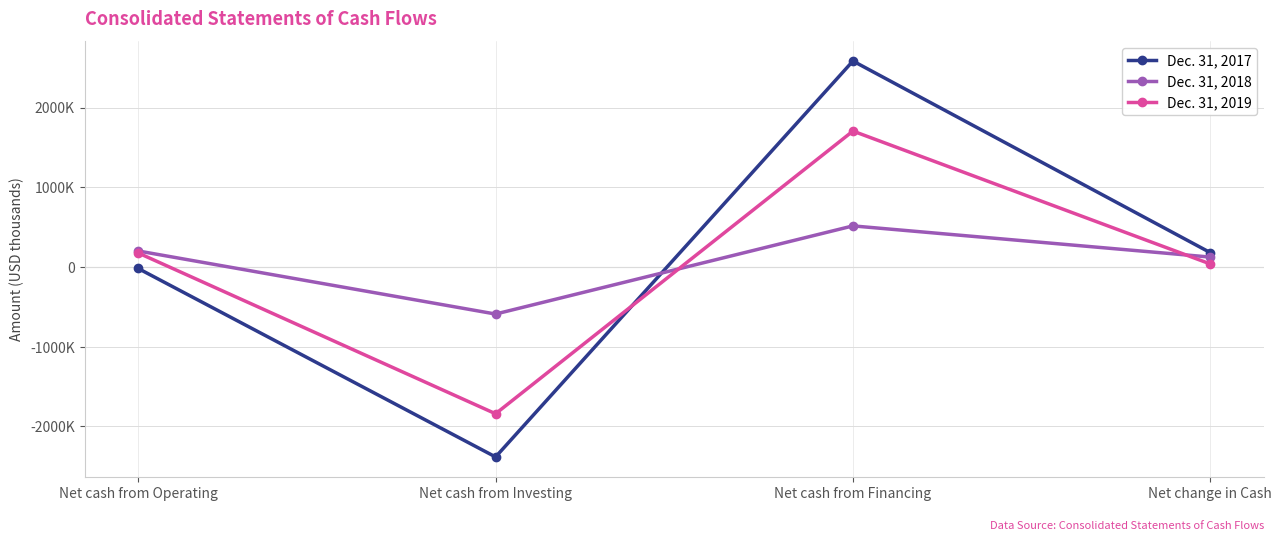

True or false: Dec. 31, 2018 has a value of -591462 at Net cash from Investing.

True